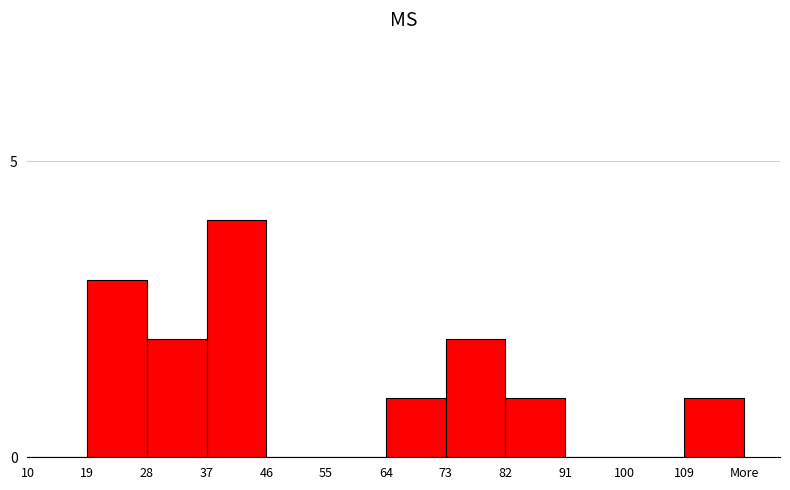

Reading right to left, list all the values displayed in this chart.

109=1	100=0	91=0	82=1	73=2	64=1	55=0	46=0	37=4	28=2	19=3	10=0